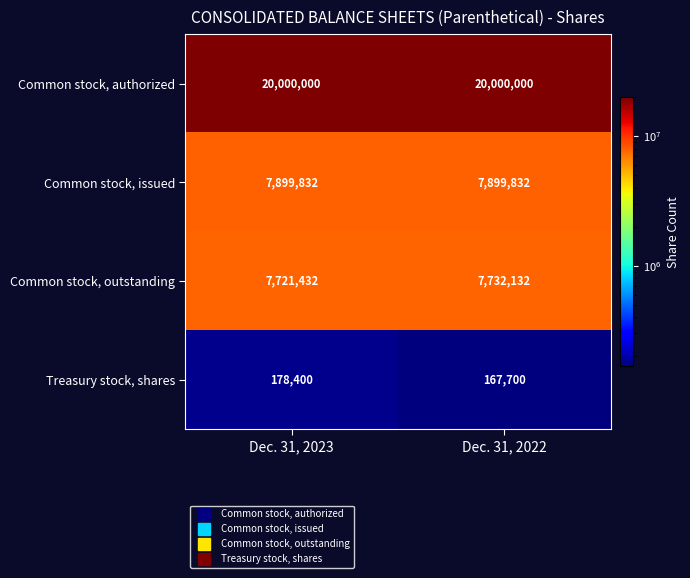

Read the Common stock, authorized value at Dec. 31, 2023.

20000000